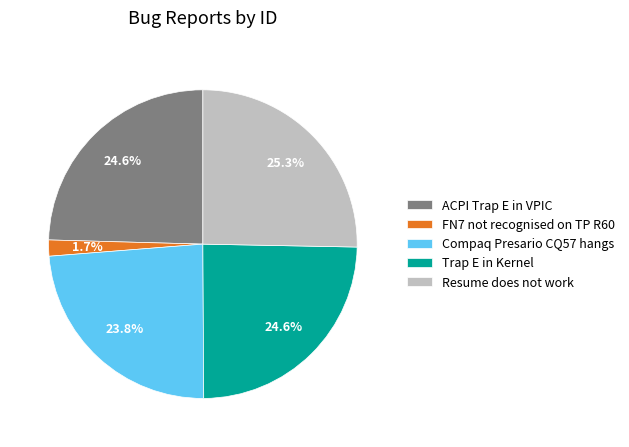

Is Compaq Presario CQ57 hangs the majority of the pie?

No